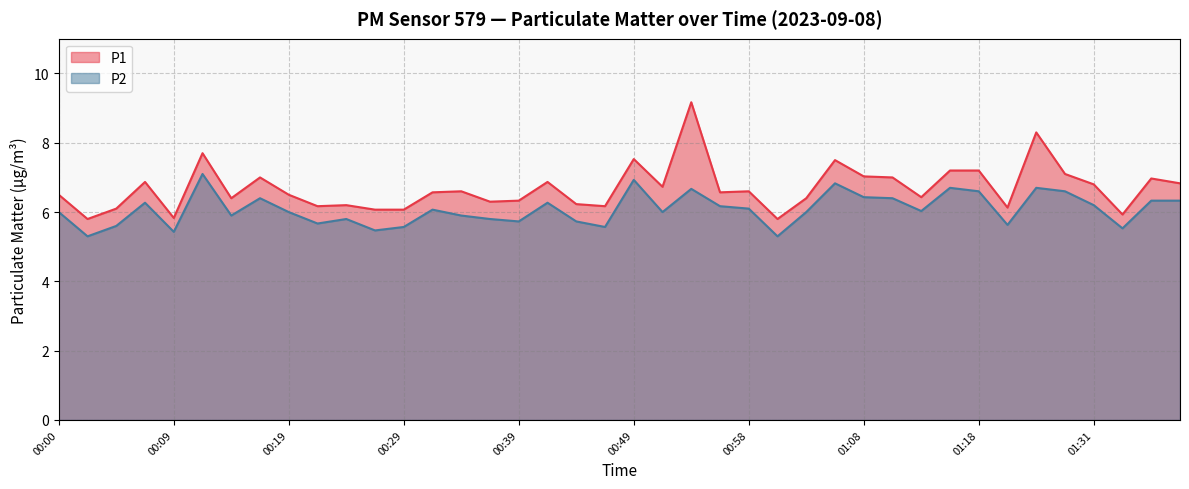

What is the sum of all P1 values?

267.5